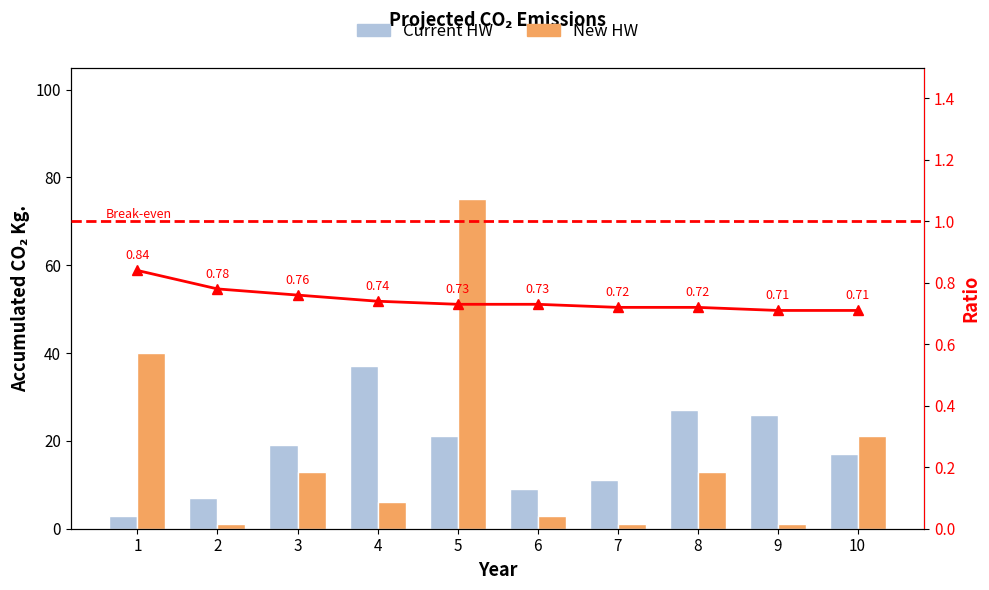

Which has a higher value, 8 or 3?

8